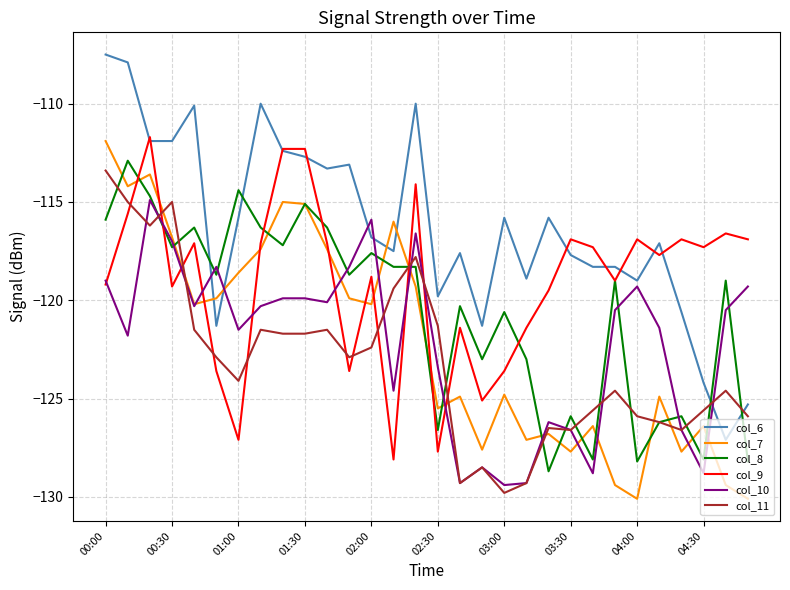

What is the minimum value for col_9?

-128.1